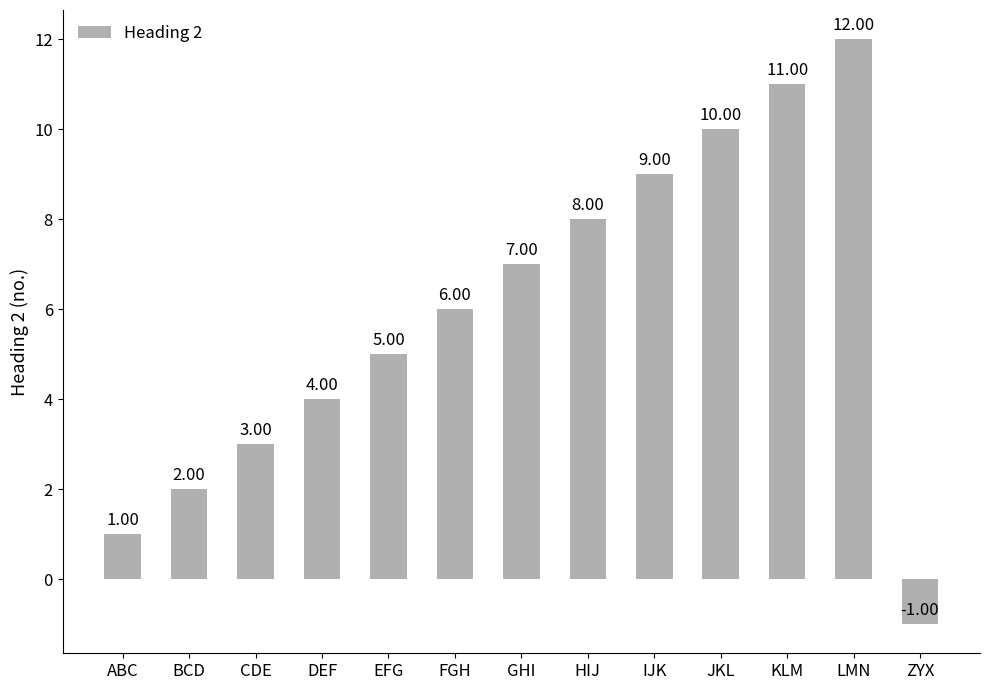

Reading left to right, transcribe all the data shown in this chart.

1	2	3	4	5	6	7	8	9	10	11	12	-1